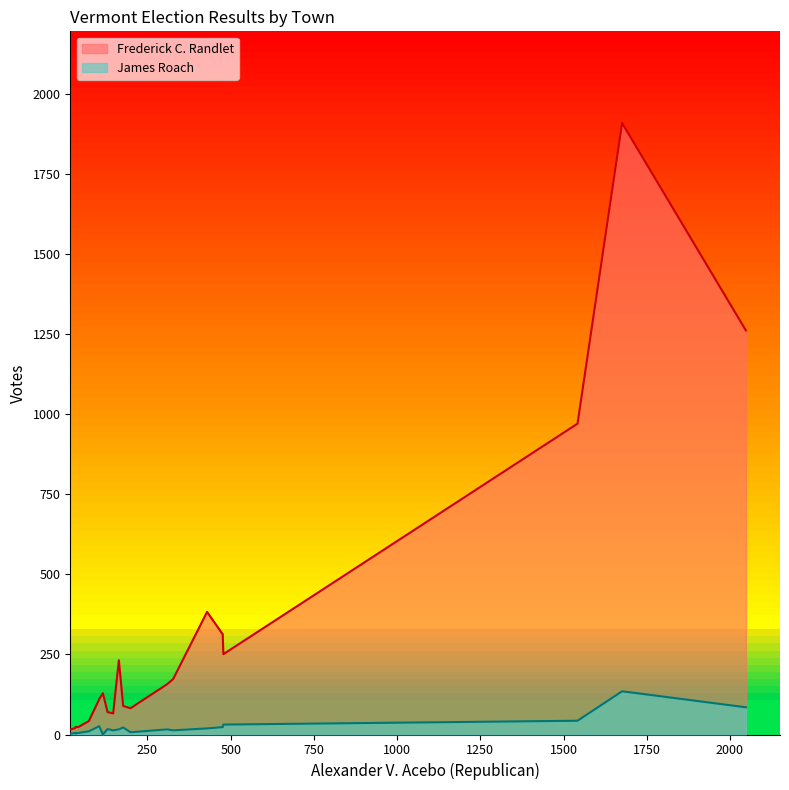

Rank the series at Benson from lowest to highest value.

James Roach, Frederick C. Randlet